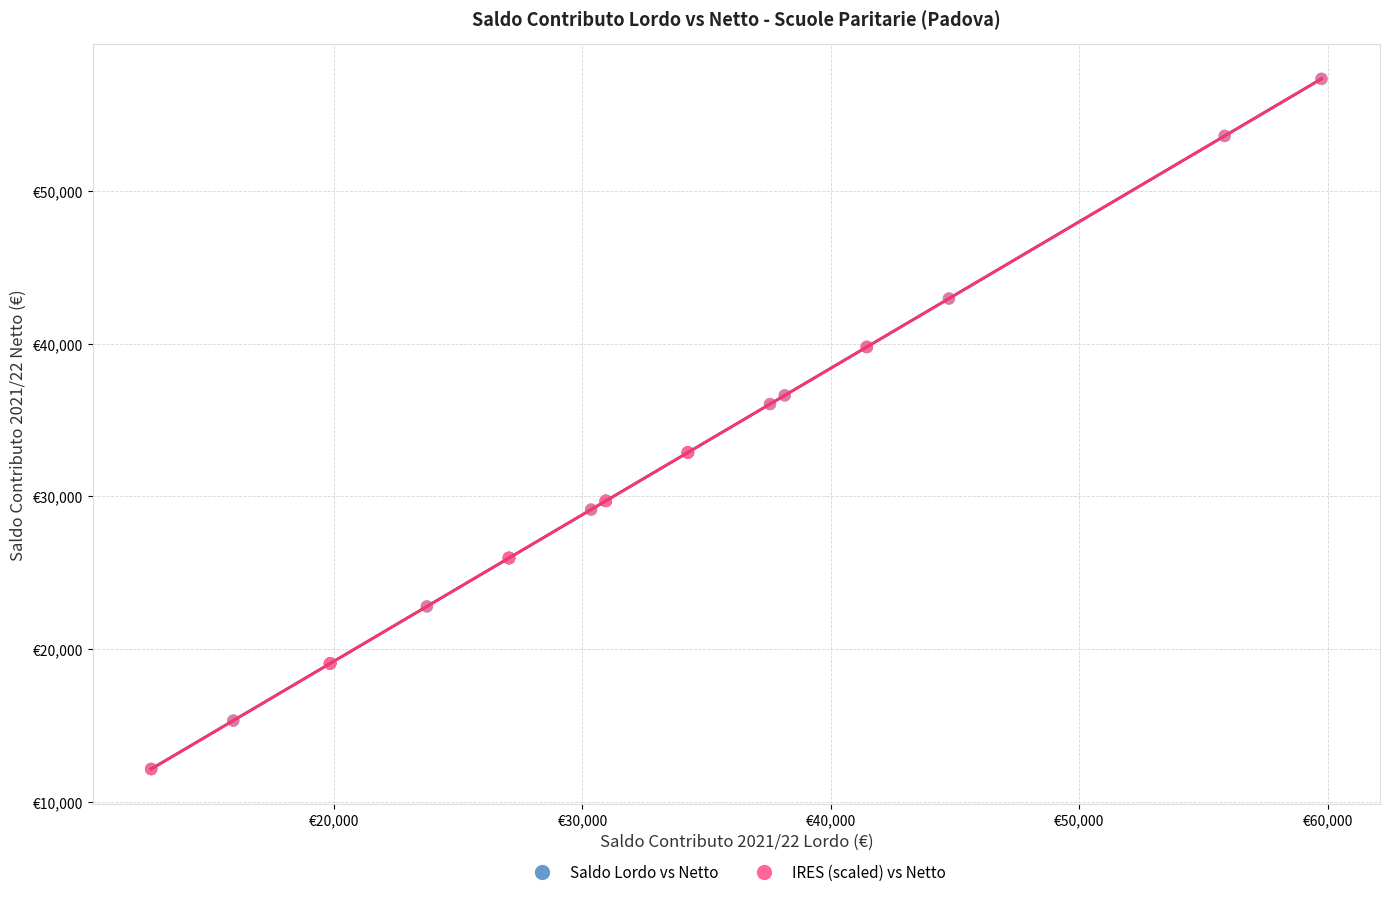

What are all the series names shown in the legend?

Saldo Lordo vs Netto, IRES (scaled) vs Netto